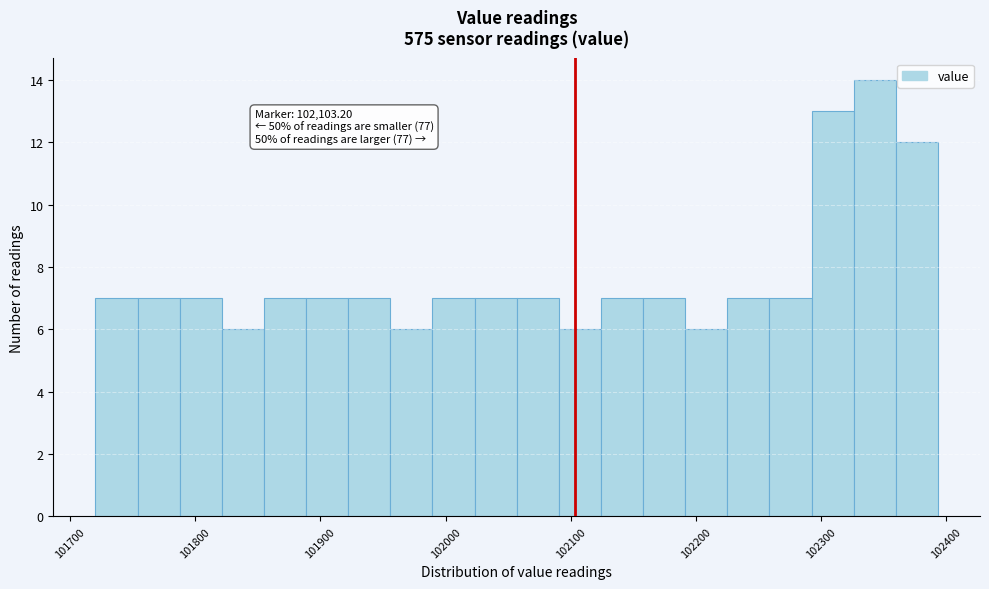

Read against the x-axis, roughly where is the centre of the tallest bar?

102340